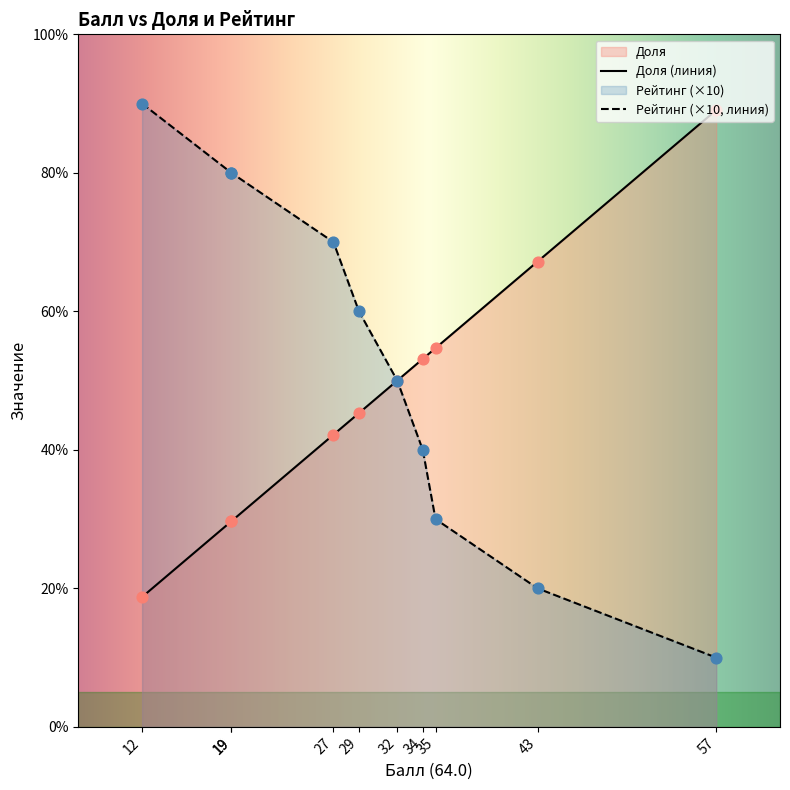

What is the ratio of the value at 29 to the value at 19?

0.8